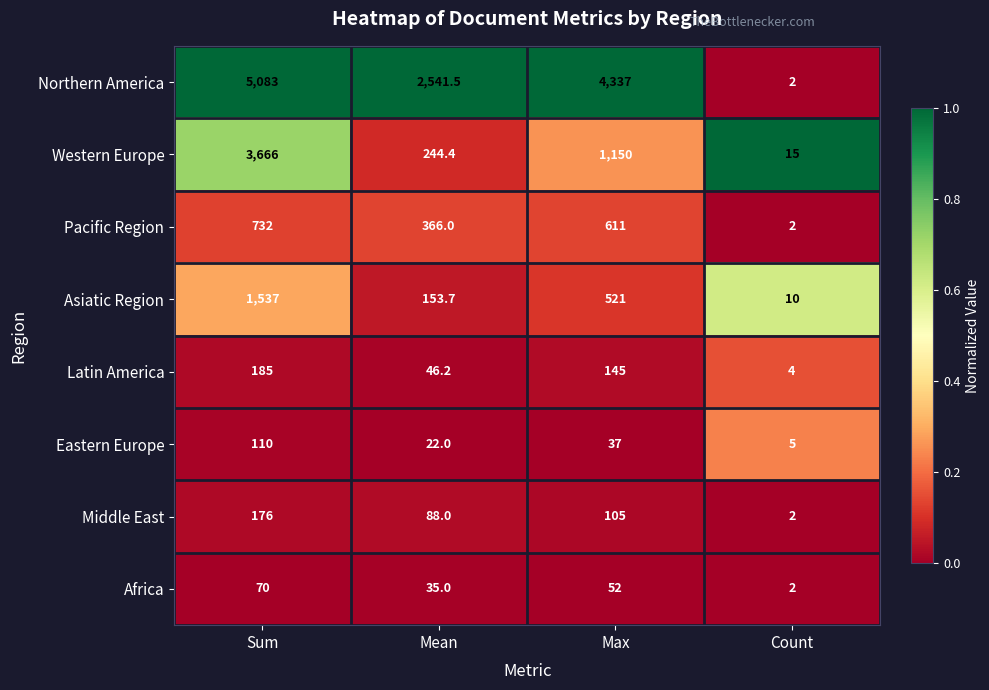

The Pacific Region series shows 638.6 at Mean. True or false?

False